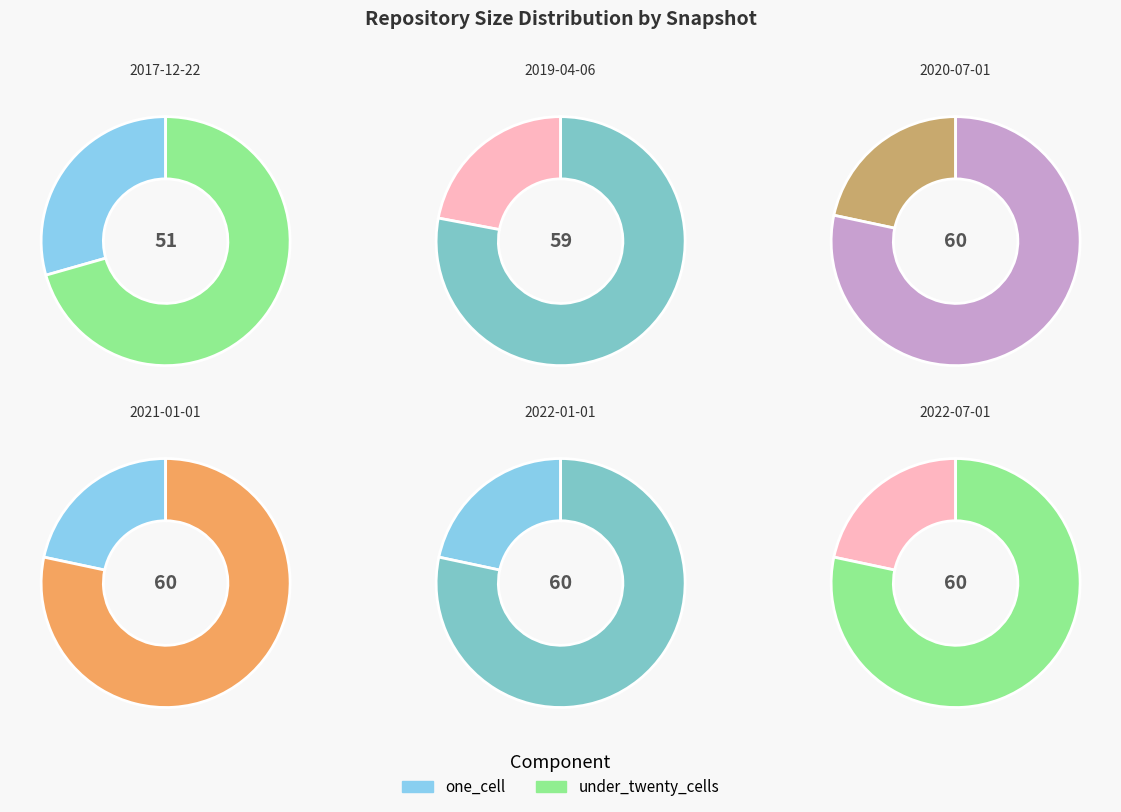

Which slice is the largest?

2020-07-01